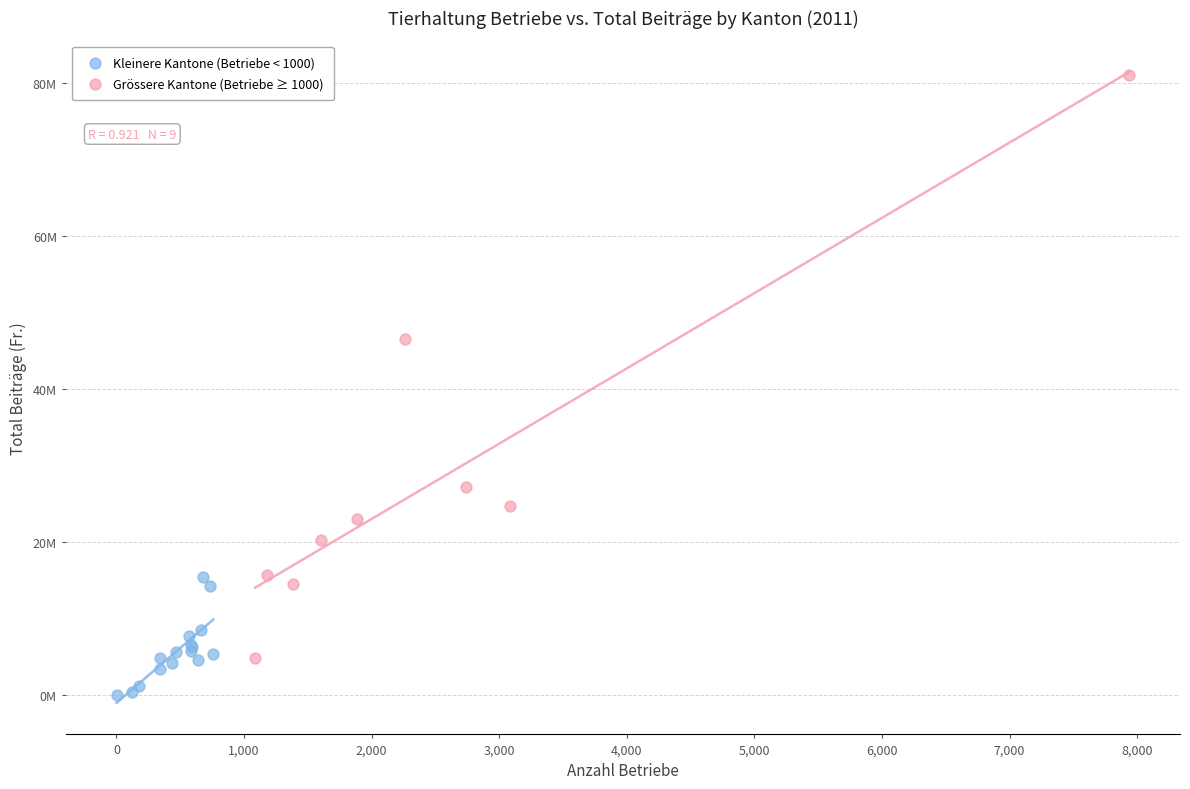

Which series contains the highest Y value?

Grössere Kantone (Betriebe ≥ 1000)